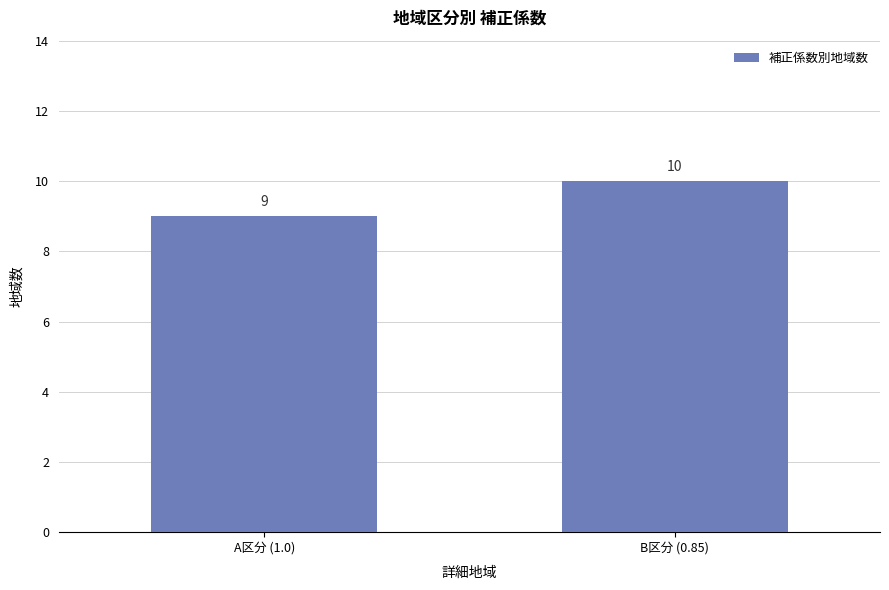

What is the label of the 1st bar from the left?

A区分 (1.0)